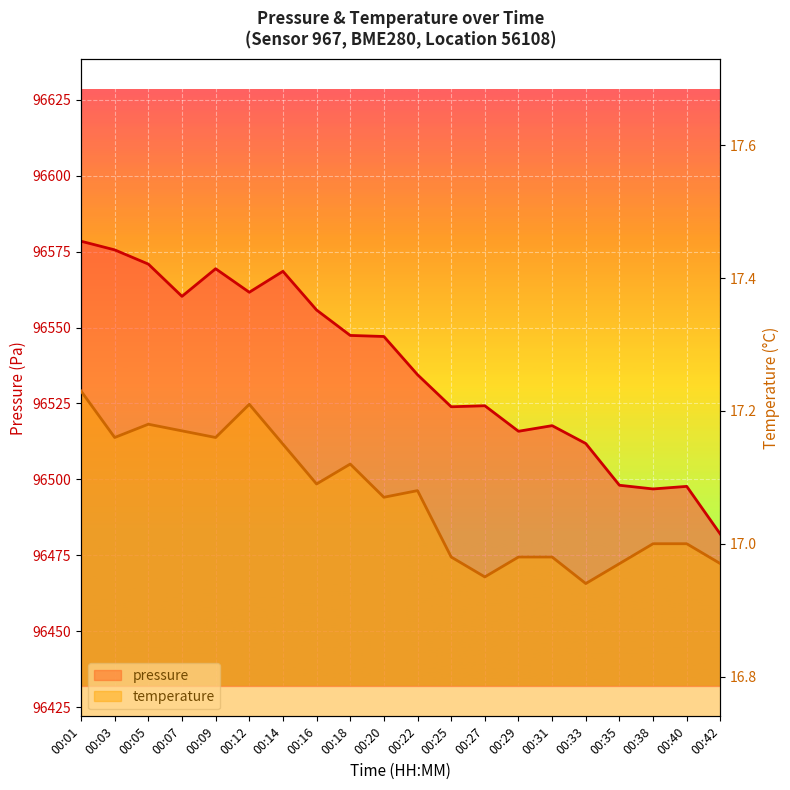

At how many categories does at least one series exceed 67309?

20